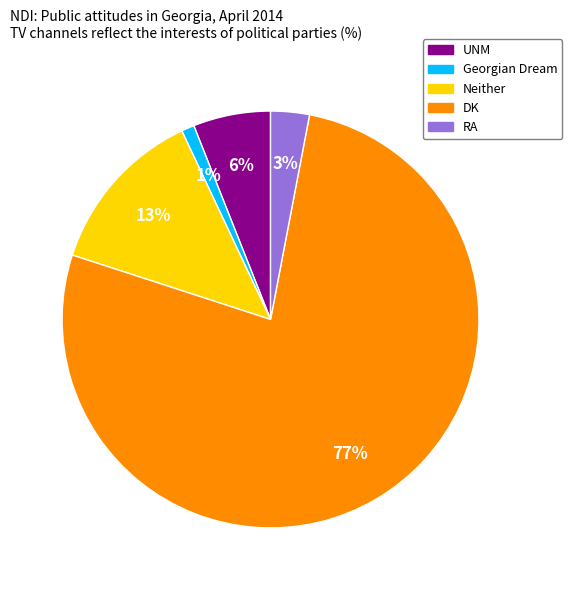

Rank the categories by value from highest to lowest.

DK, Neither, UNM, RA, Georgian Dream